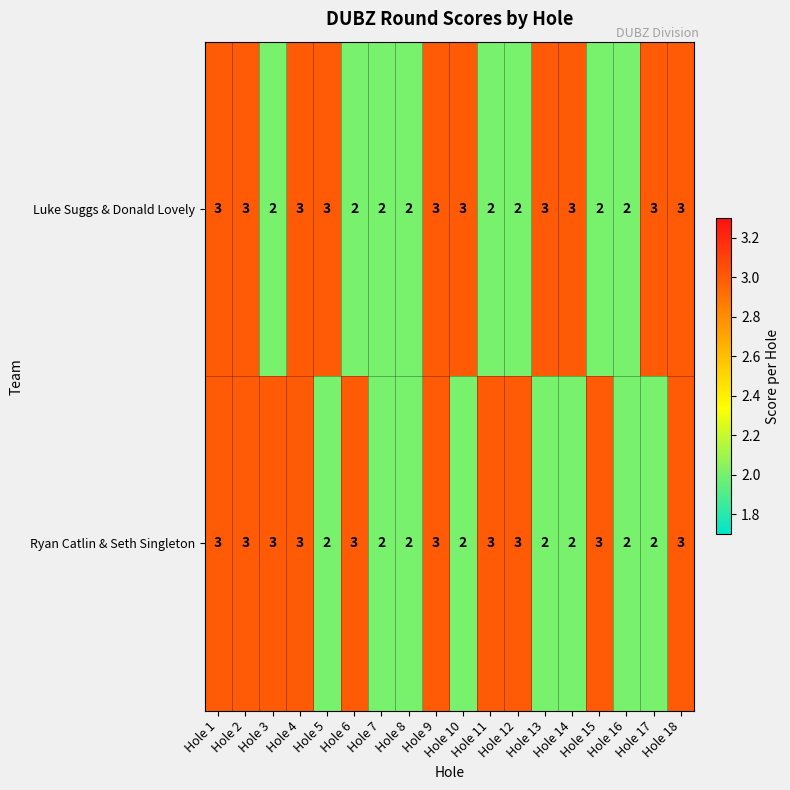

What is the average value of the Luke Suggs & Donald Lovely series?

3